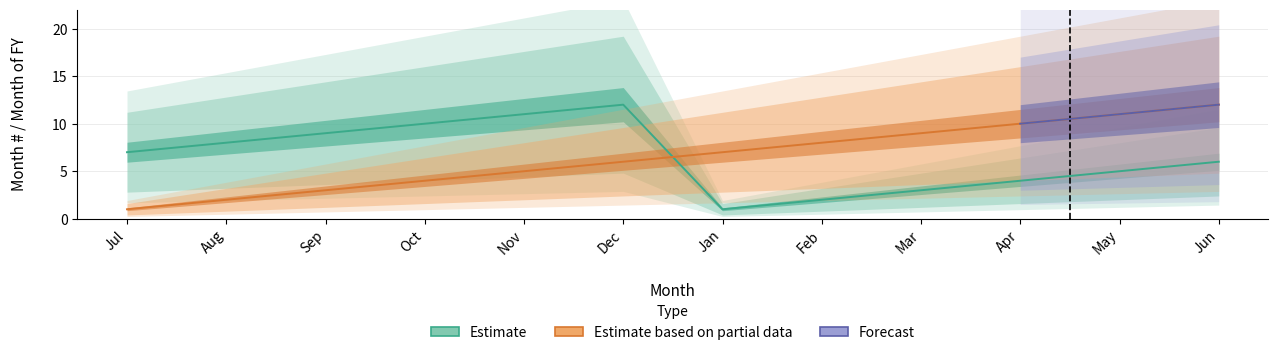

How many data points in Estimate based on partial data are less than 7?

6